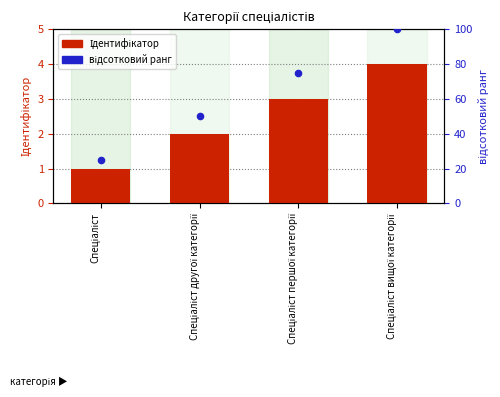

Which series has the widest spread of Y values?

відсотковий ранг